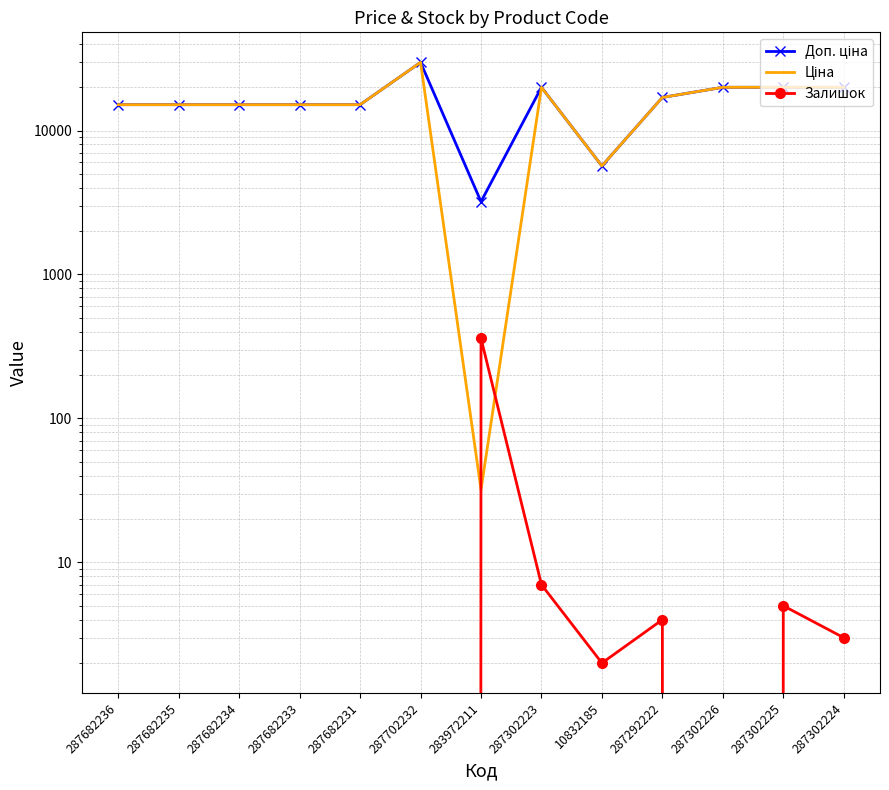

How many lines are shown in the chart?

3